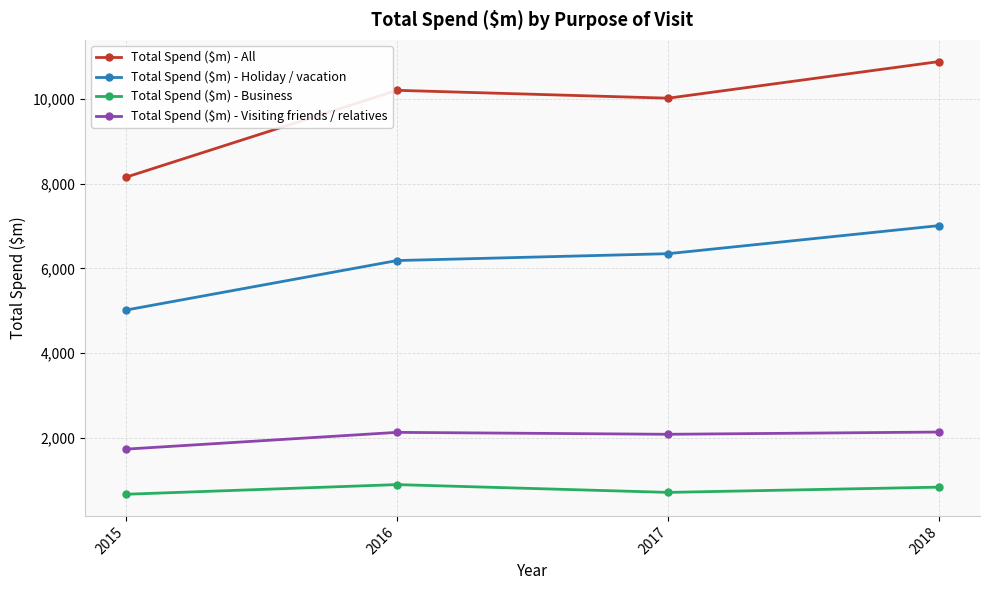

What is the value of the Total Spend ($m) - Visiting friends / relatives point at the 4th from the left?

2132.3